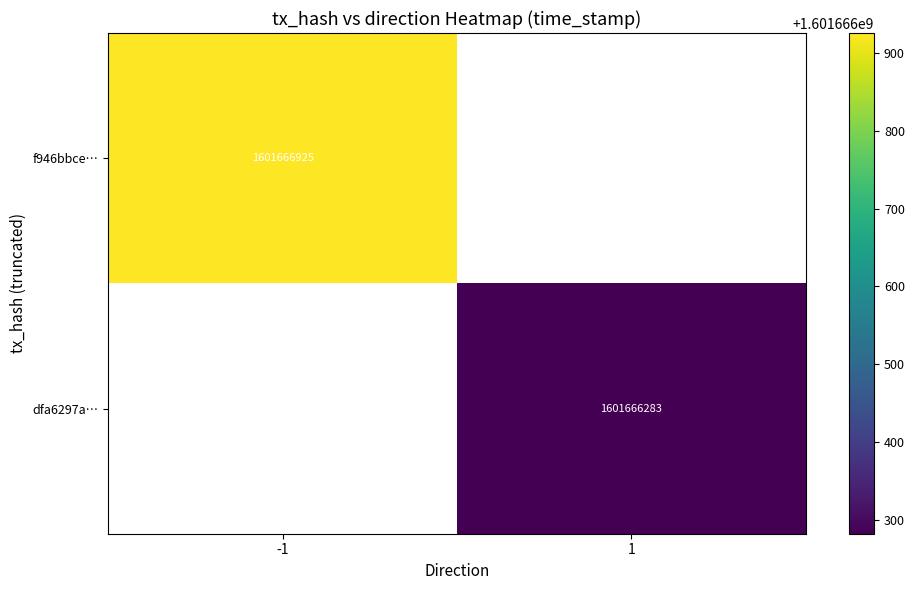

Reading left to right, transcribe all the data shown in this chart.

f946bbced8e127ecf5df8a8d0f9676977c0b5c6: -1	1601666925
dfa6297a549effa5e6e71767631ebbaac771843: 1	1601666283